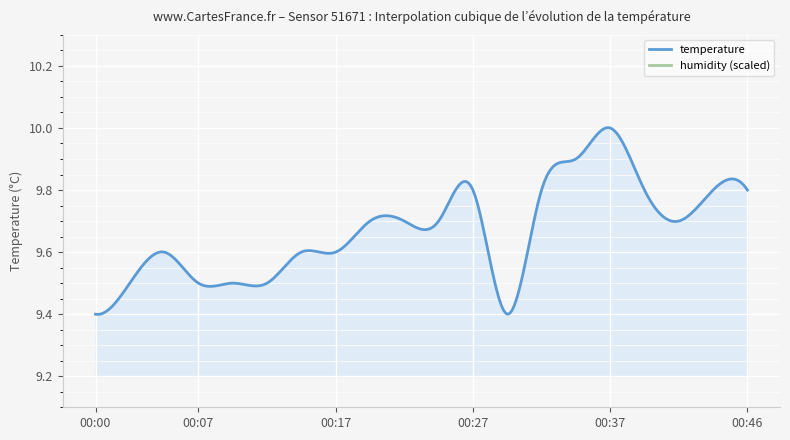

At which label does temperature reach its minimum?

00:00